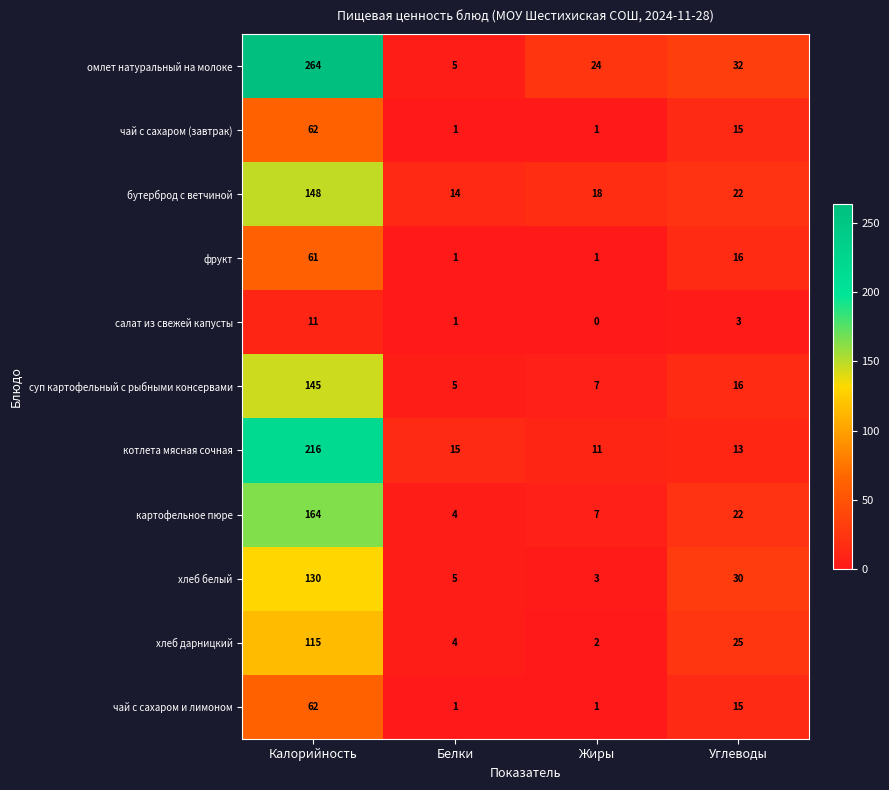

At which category is the sum across all series the highest?

Калорийность